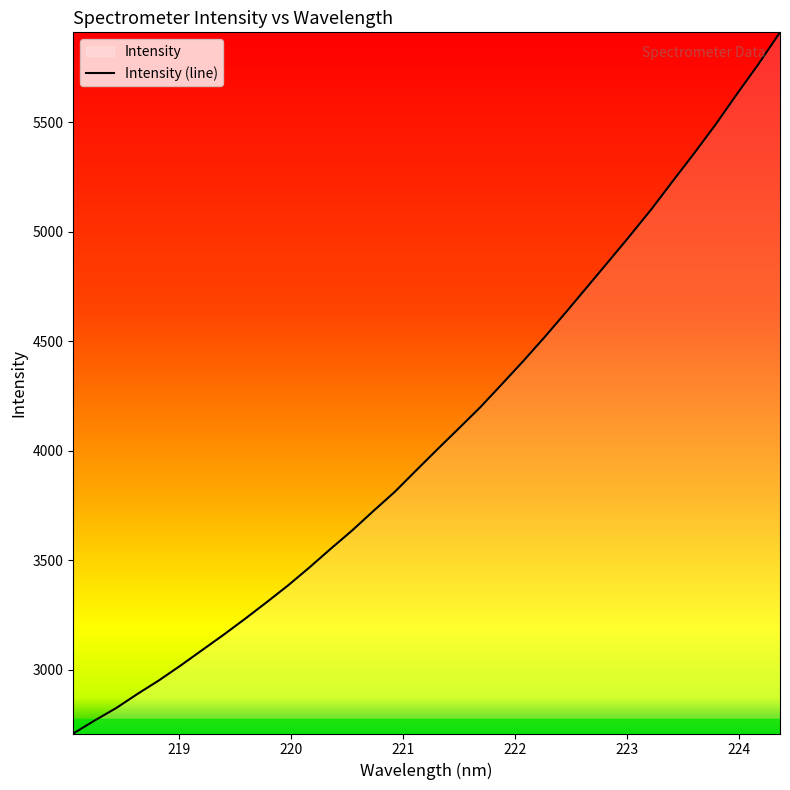

True or false: the data has more than 0 interior local peaks.

False